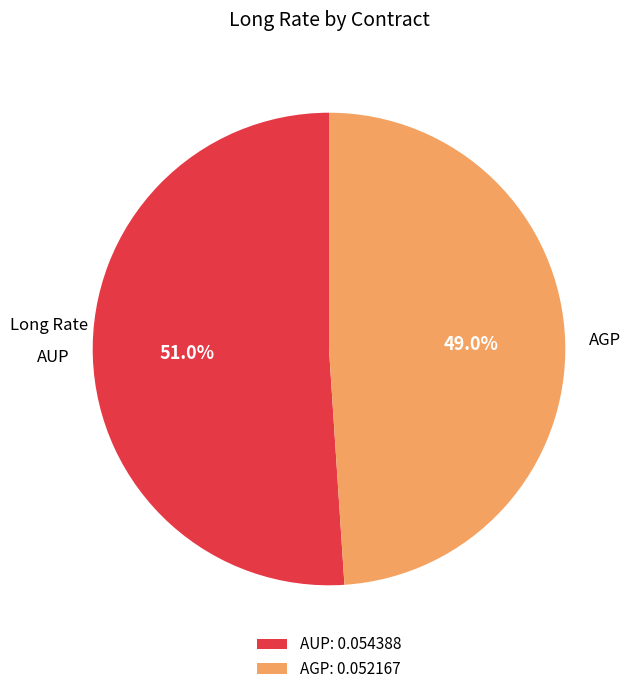

To the nearest percent, what is the combined percentage of AUP and AGP?

100%